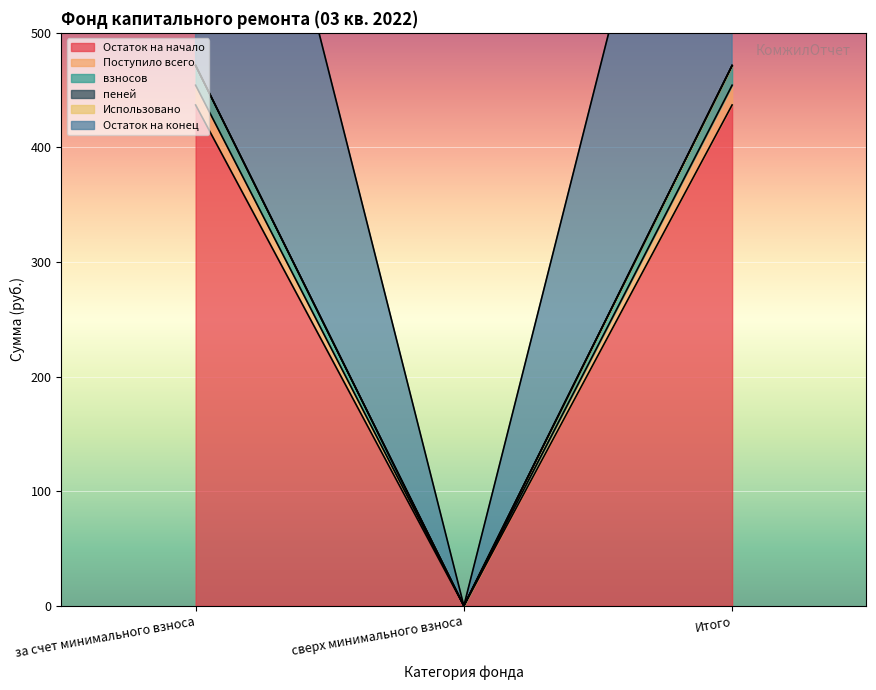

What is the difference between the highest and lowest values at за счет минимального взноса?

34.4